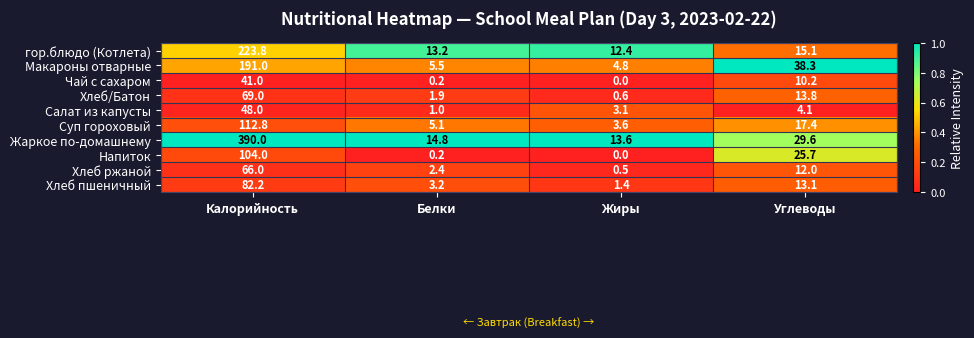

How many data points in Салат из капусты are above 4?

2